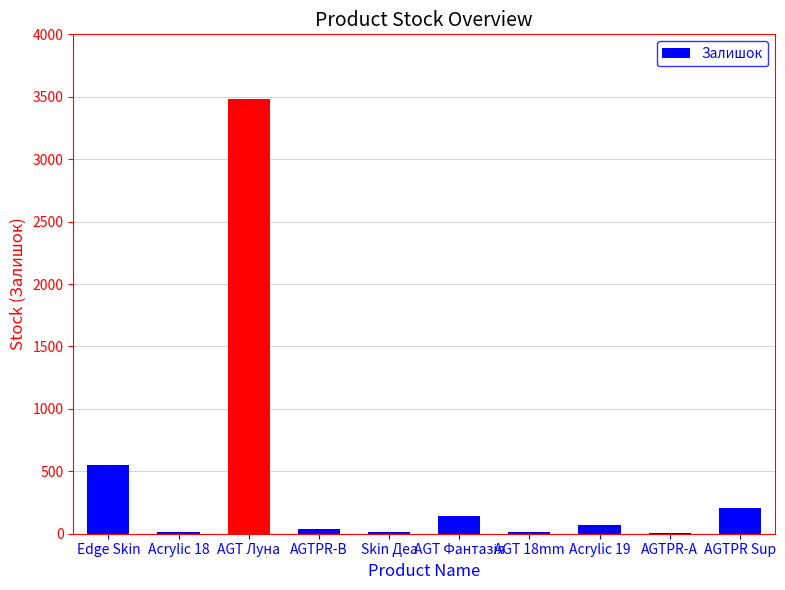

What is the sum of all values?

4536